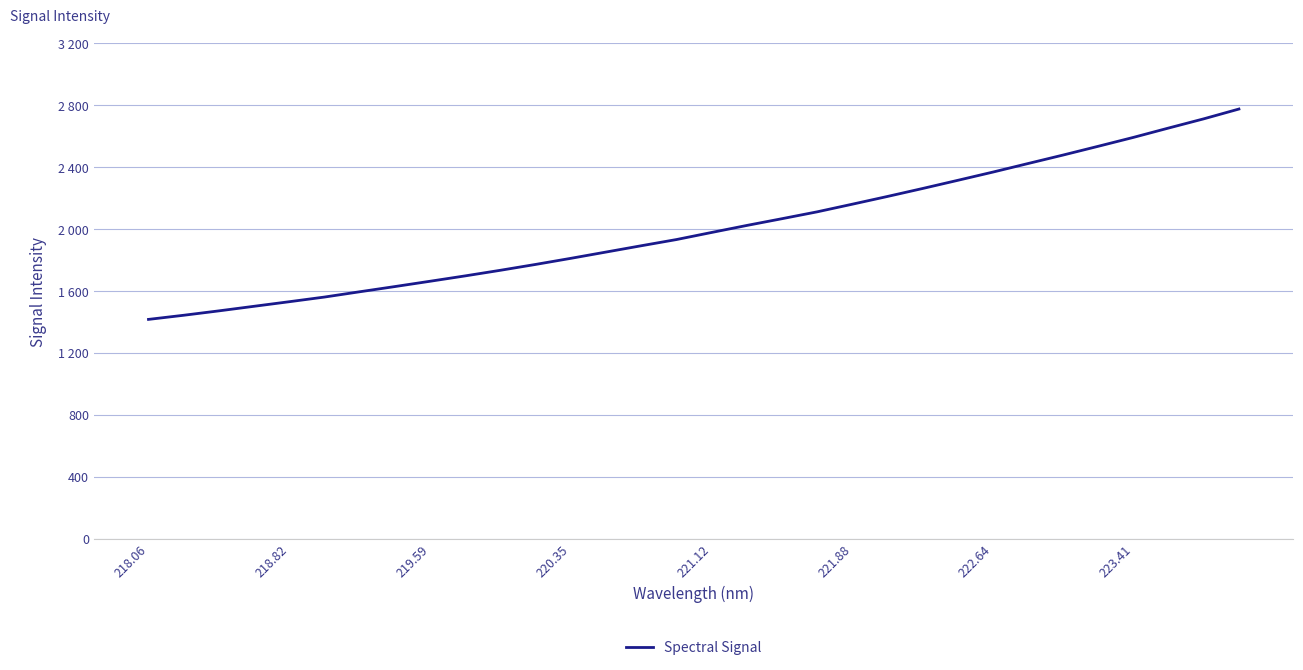

What is the greatest value displayed?

2775.6